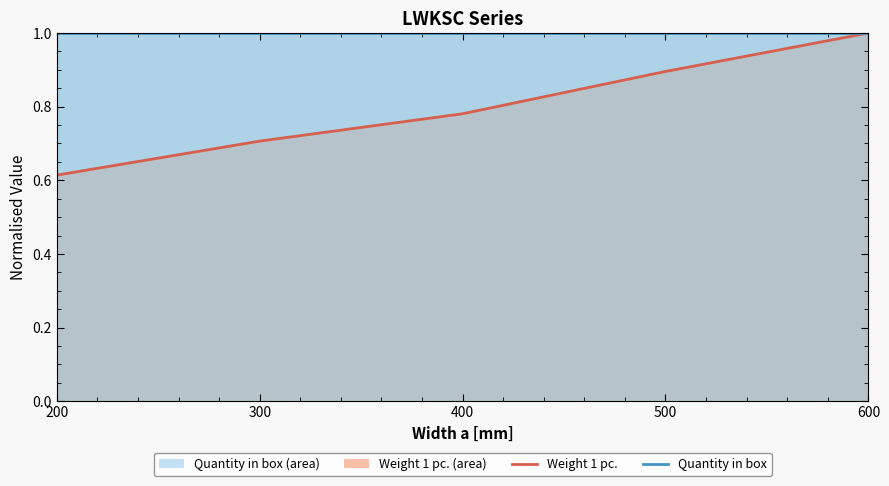

True or false: Quantity in box and Weight 1 pc. cross at least once.

False